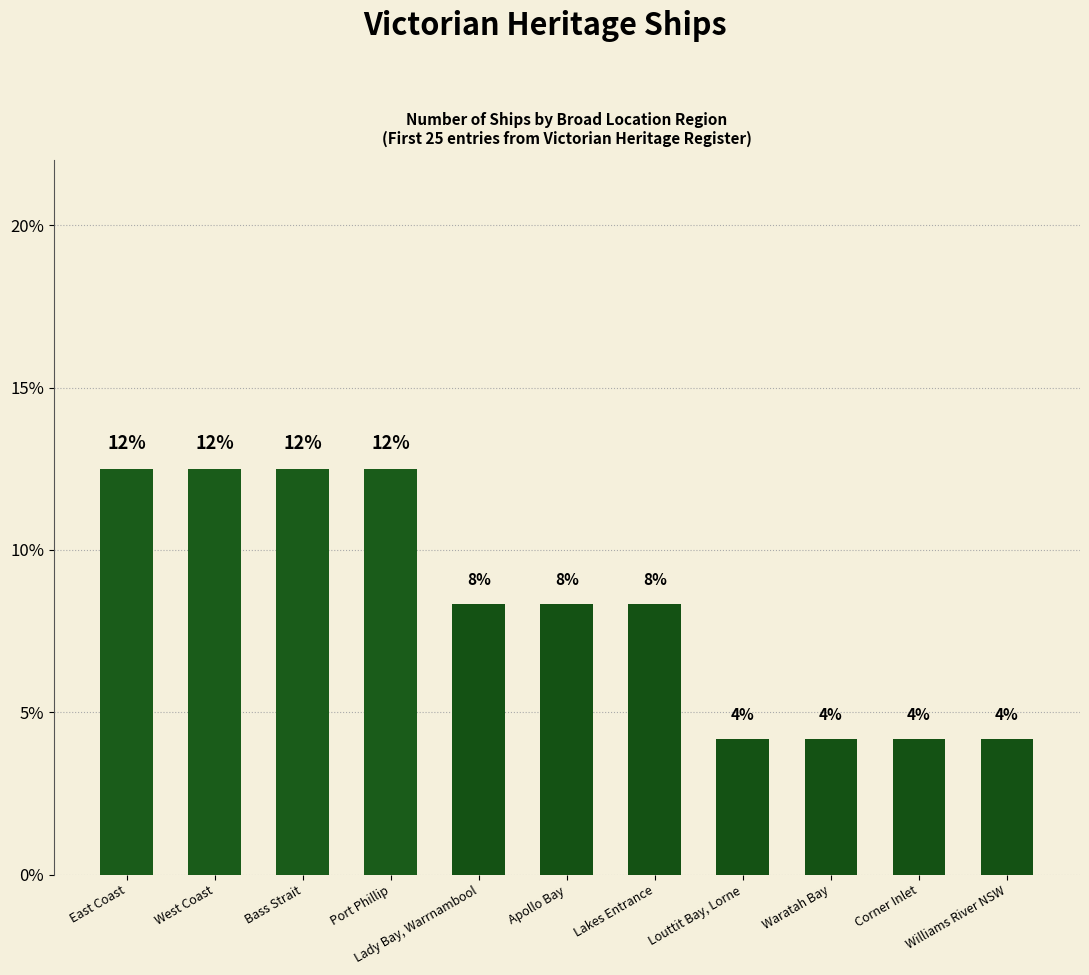

How many bars are there in total?

11